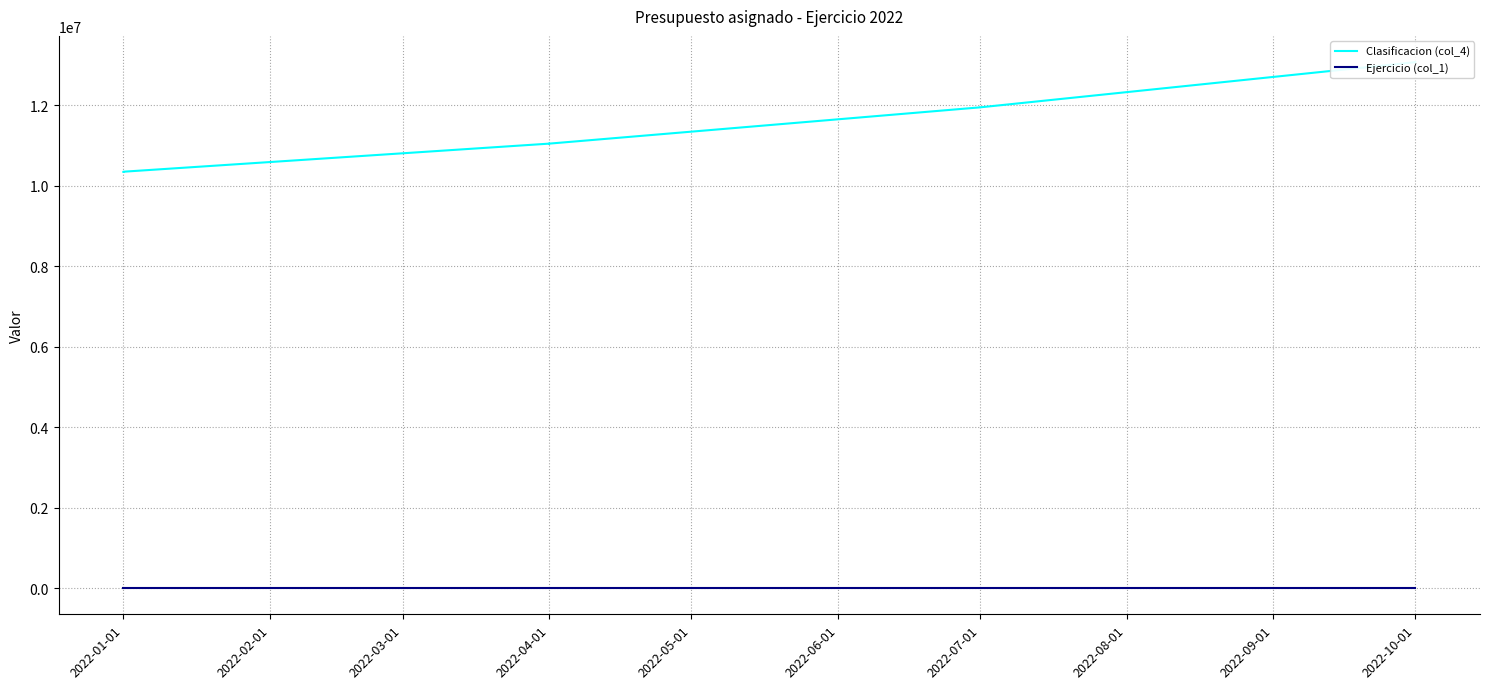

Which series has the largest range (max minus min)?

Clasificacion (col_4)